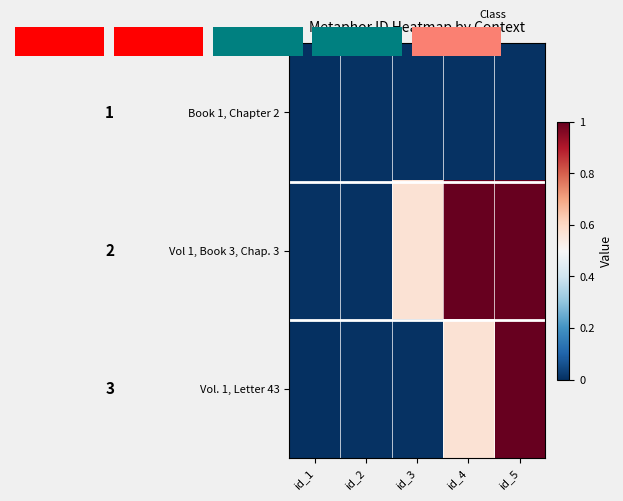

Is the value of Book 1, Chapter 2 at id_5 greater than the value of Vol 1, Book 3, Chap. 3 at id_3?

No